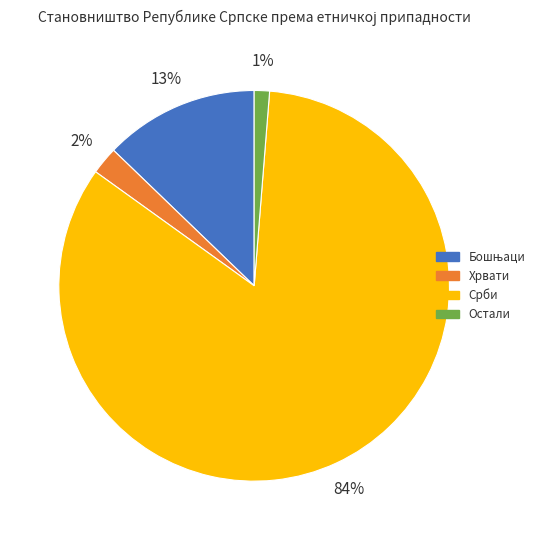

Is Срби the majority of the pie?

Yes